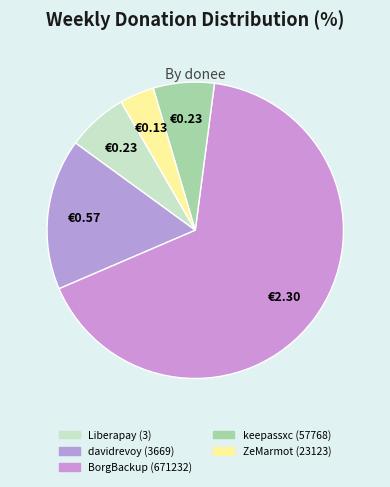

How many slices are in this pie chart?

5